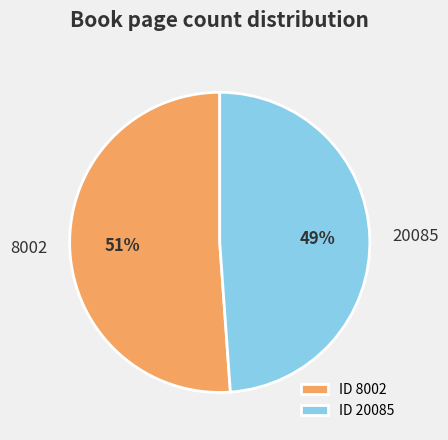

Combined, do 8002 and 20085 account for over 50%?

Yes